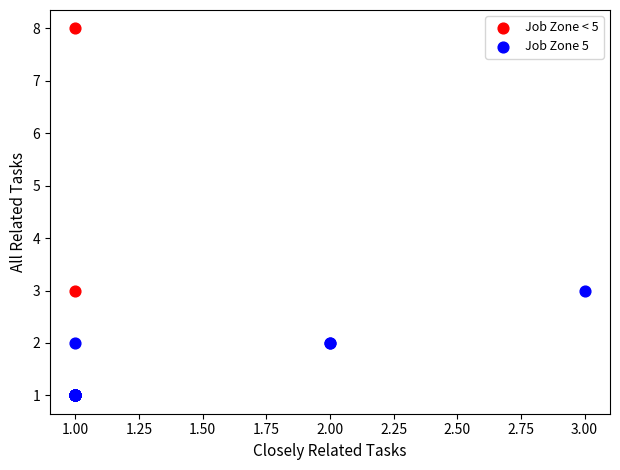

Which series has the largest Y range (max minus min)?

Job Zone < 5